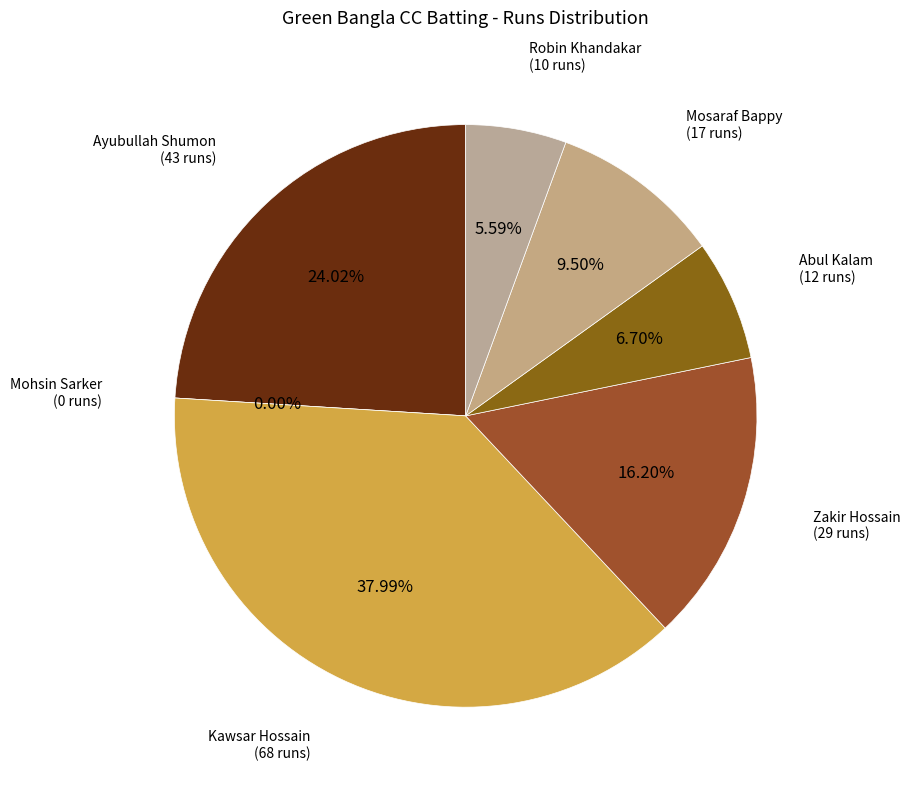

Rank the categories by value from highest to lowest.

Kawsar Hossain, Ayubullah Shumon, Zakir Hossain, Mosaraf Bappy, Abul Kalam, Robin Khandakar, Mohsin Sarker